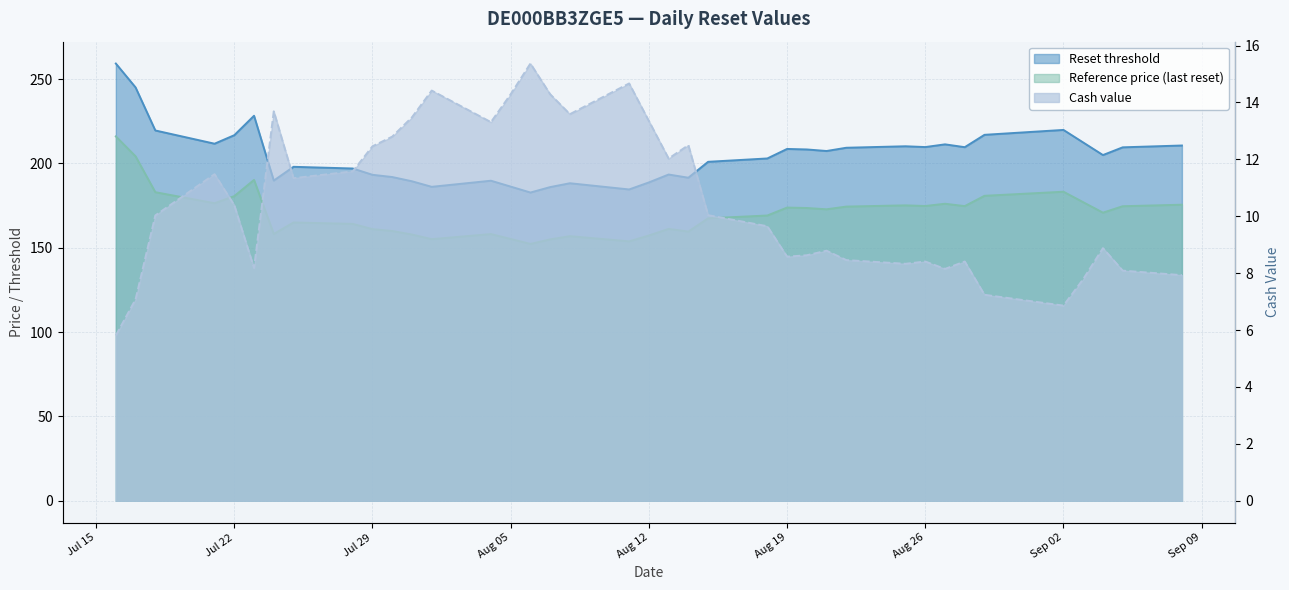

True or false: Reference price (last reset) and Reset threshold cross at least once.

False